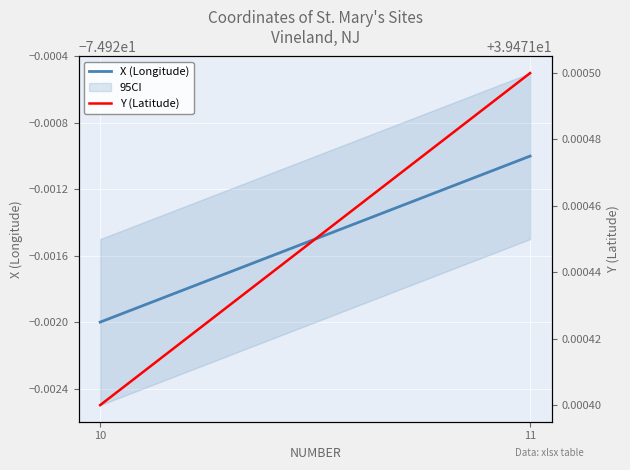

Which series has the largest total across all categories?

Y (Latitude)